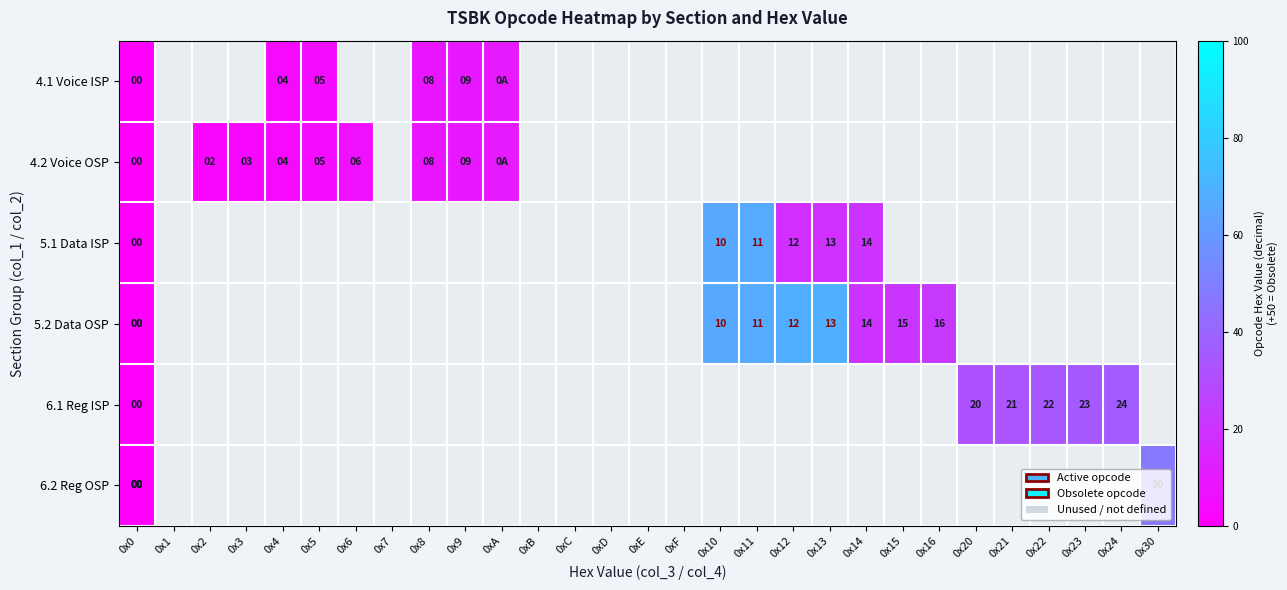

At how many categories does at least one series exceed 35?

6